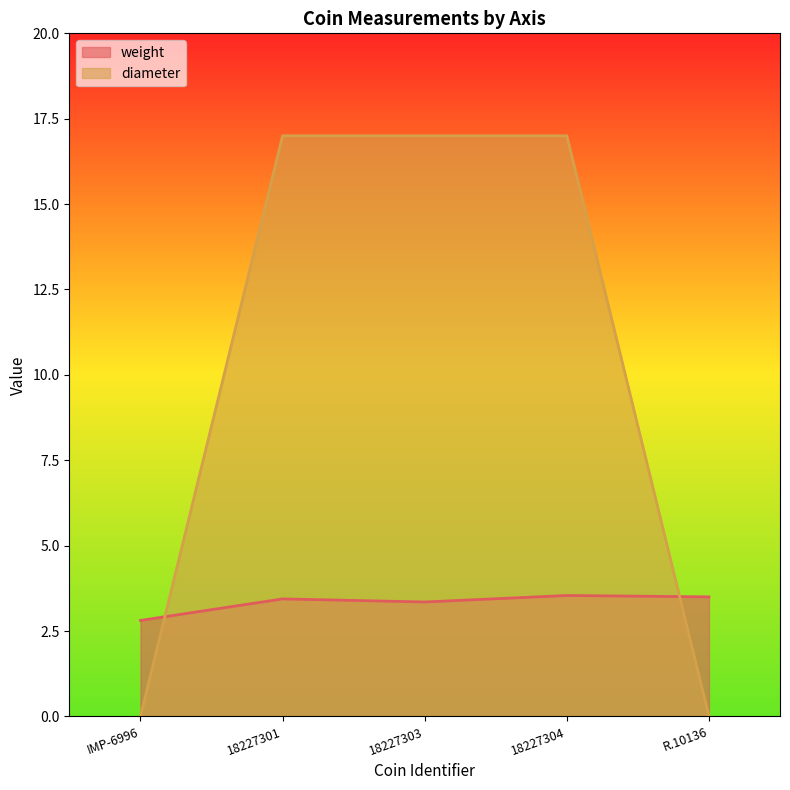

Reading left to right, what are all the values shown in this chart?

weight: 2.8	3.4	3.4	3.5	3.5
diameter: 0.0	17.0	17.0	17.0	0.0